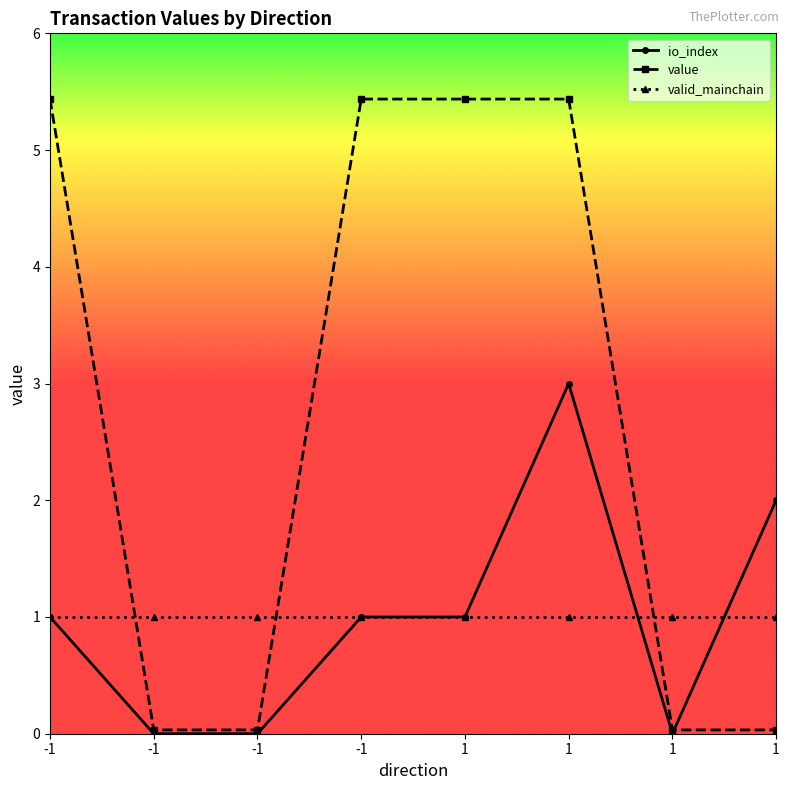

Where do value and io_index first cross each other?

1 and 1